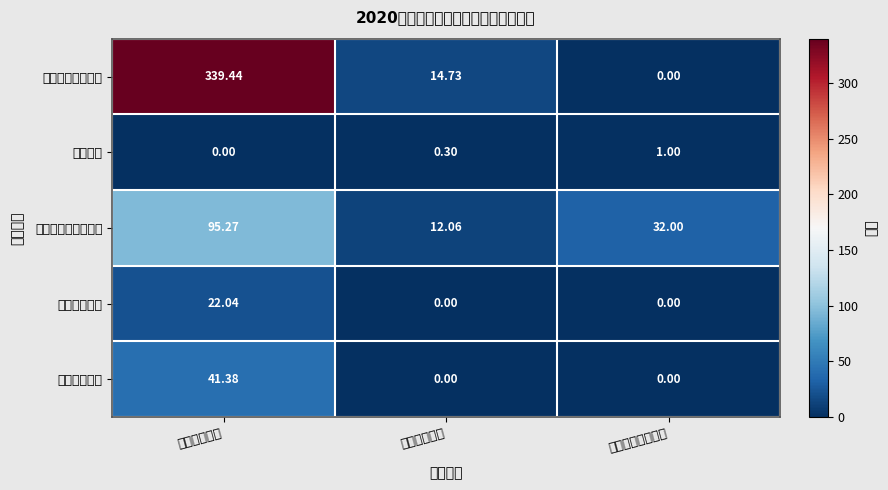

Between 人员经费支出 and 专项业务经费支出, which is larger?

人员经费支出